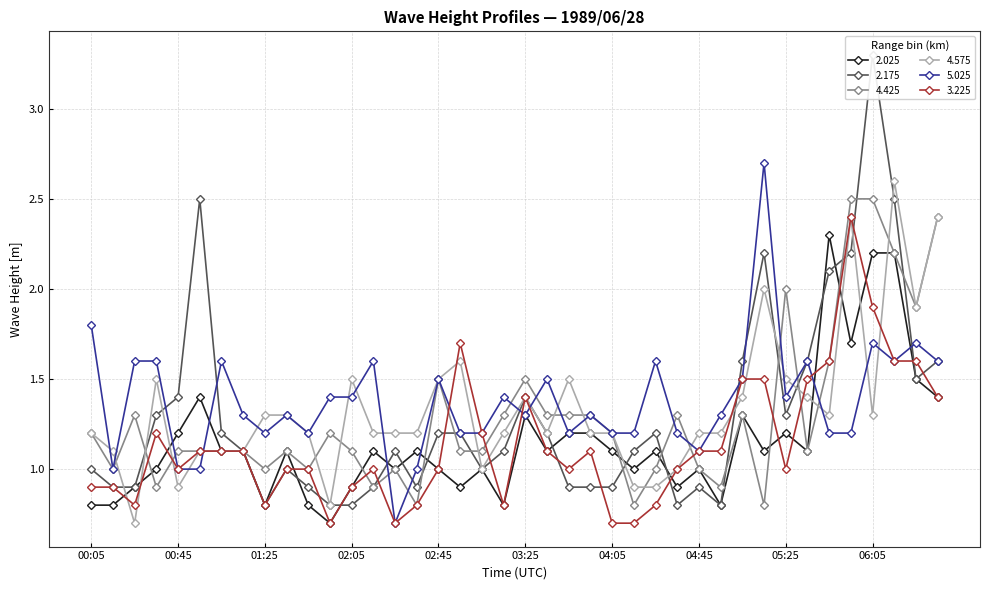

What are all the series names shown in the legend?

2.025, 2.175, 4.425, 4.575, 5.025, 3.225